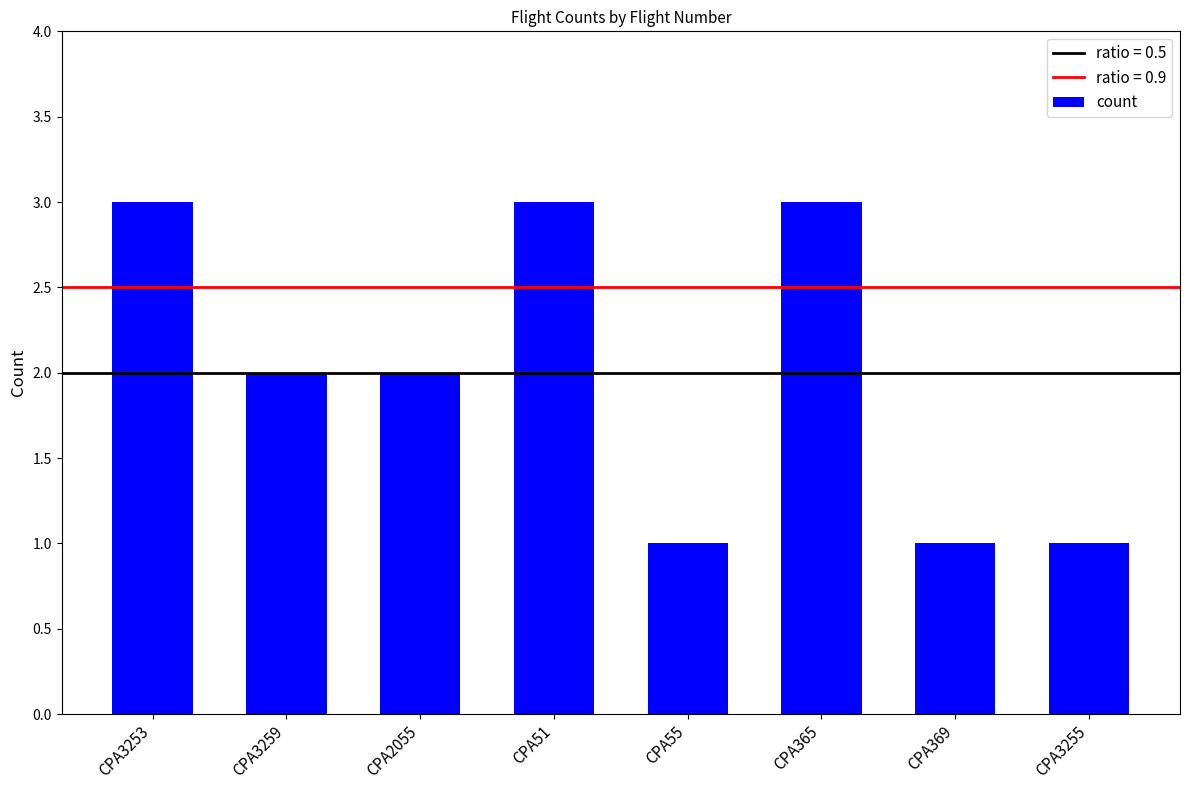

Is it true that the value at CPA3259 is 3?

False